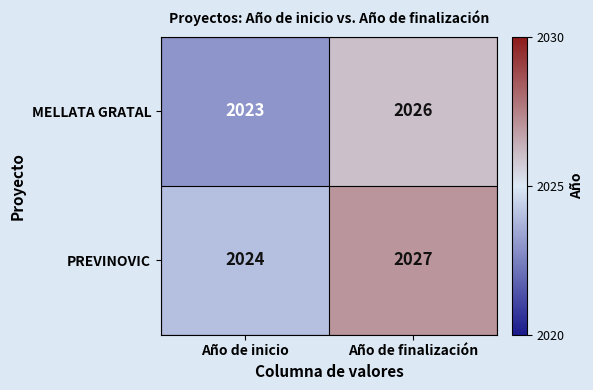

The MELLATA GRATAL series shows 2026 at Año de finalización. True or false?

True